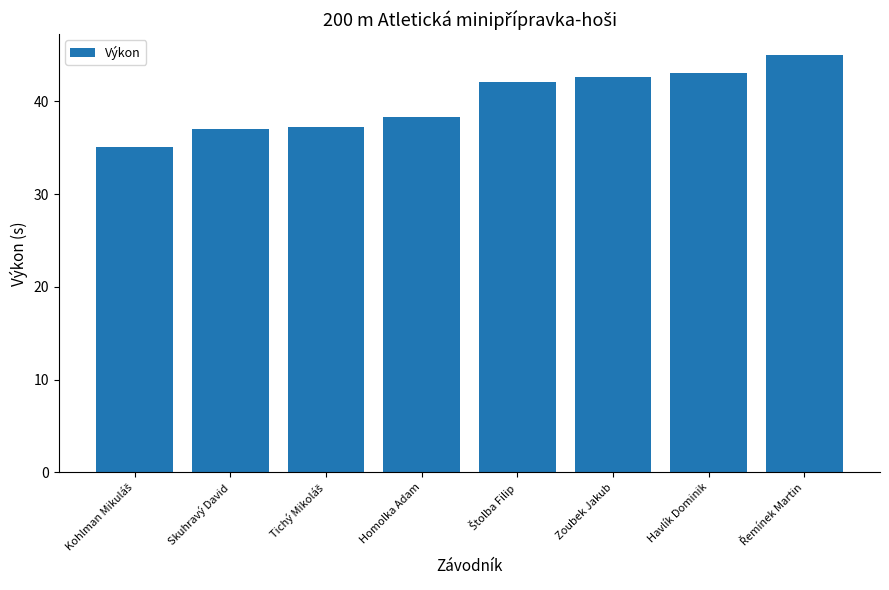

What is the difference between the second highest and second lowest values?

6.1